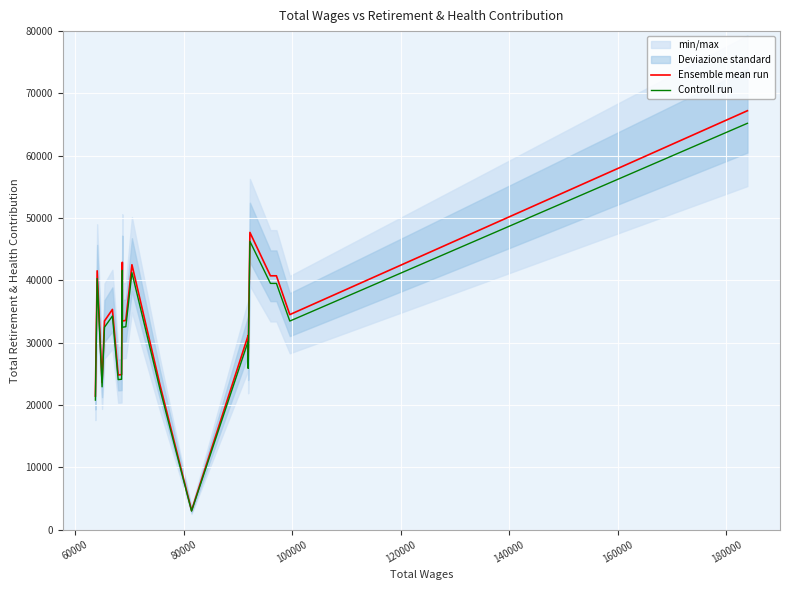

What is the difference between the maximum and minimum values in the Ensemble mean run series?

64167.0